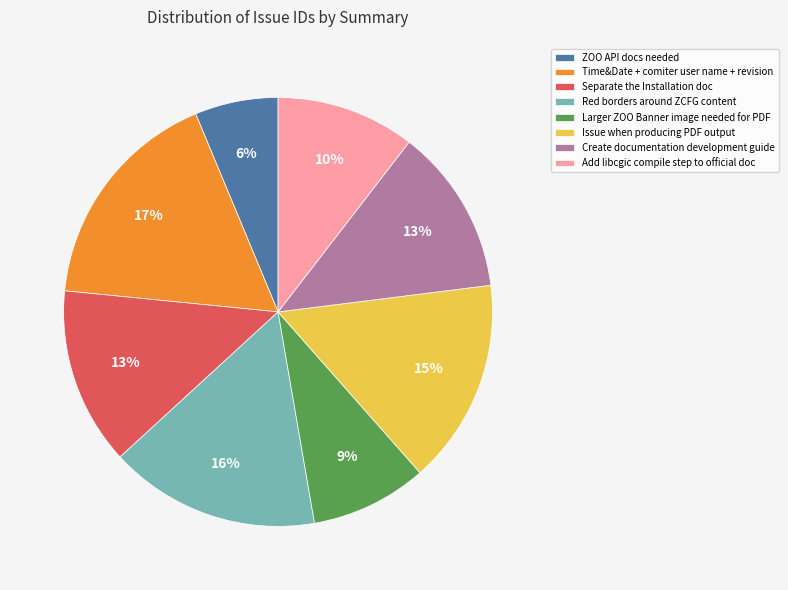

What is the ratio of the value at ZOO API docs needed to the value at Add libcgic compile step to official doc?

0.6